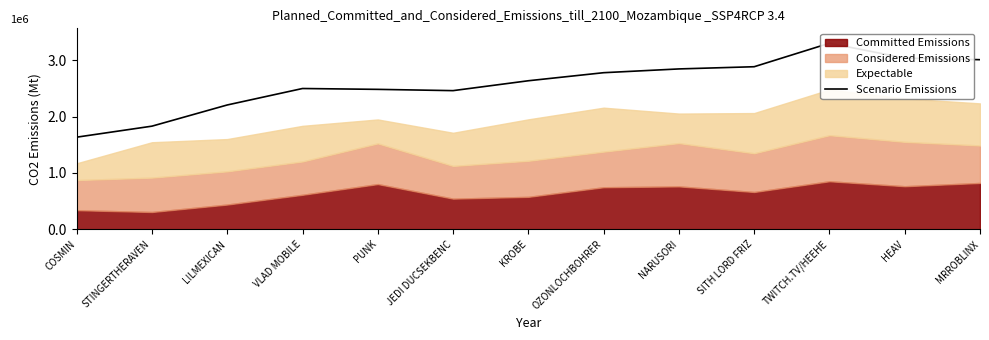

The value at STINGERTHERAVEN is 2700049. True or false?

False